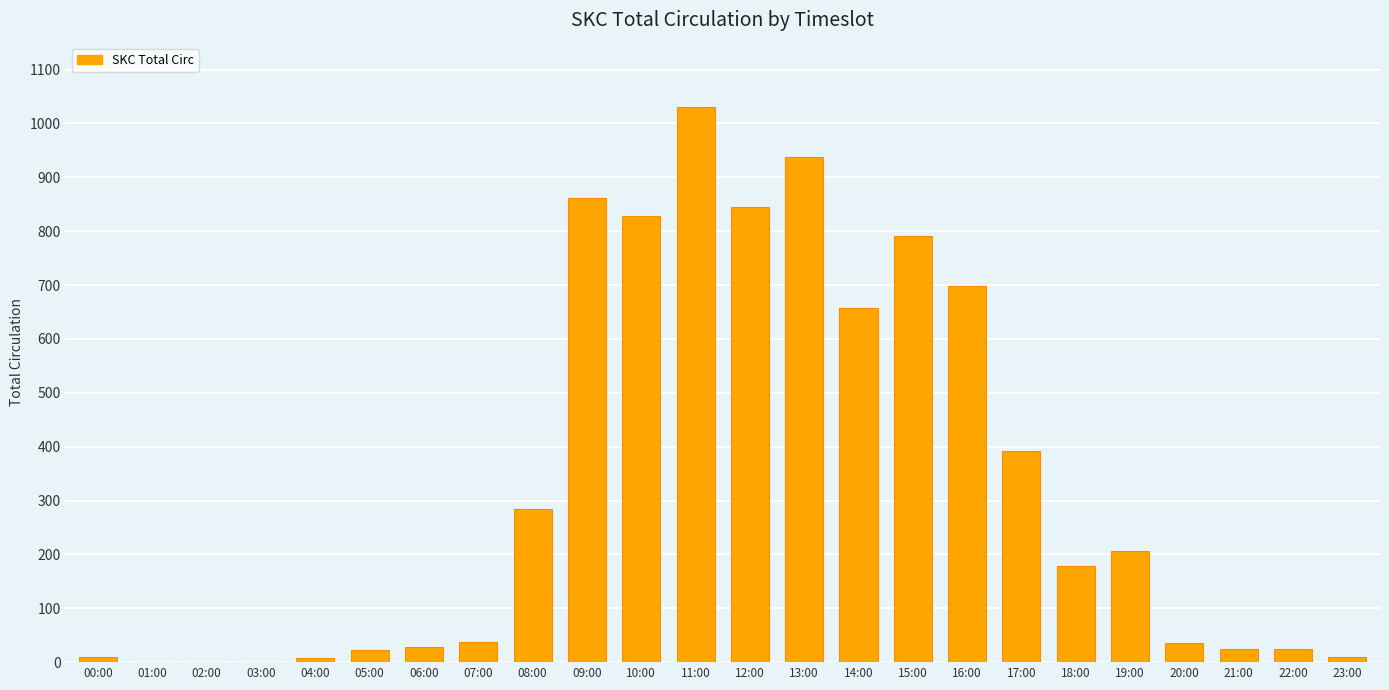

What is the maximum value shown in the chart?

1031